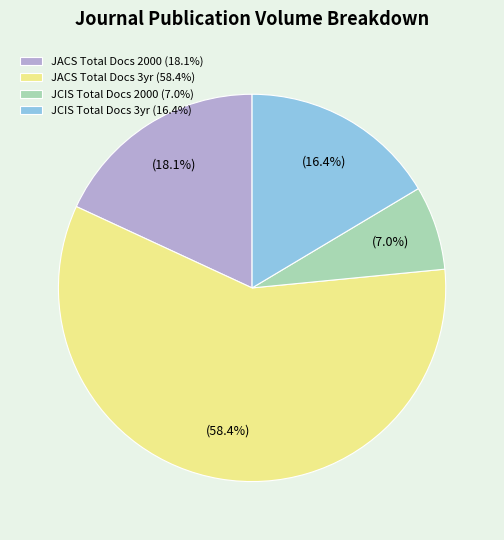

What percentage do JCIS Total Docs 2000 (7.0%) and JACS Total Docs 3yr (58.4%) together represent?

65.5%